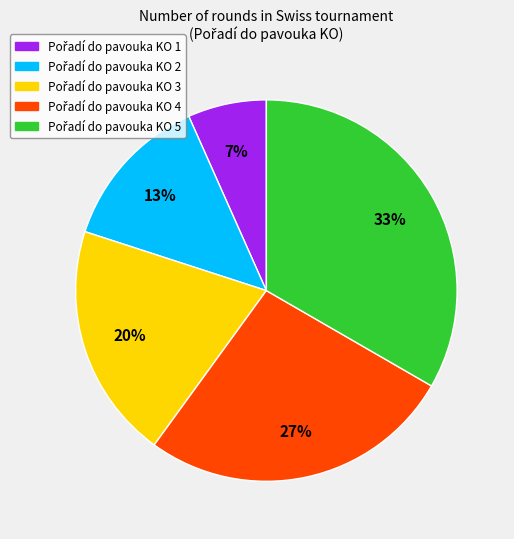

Does any single category account for the majority?

No